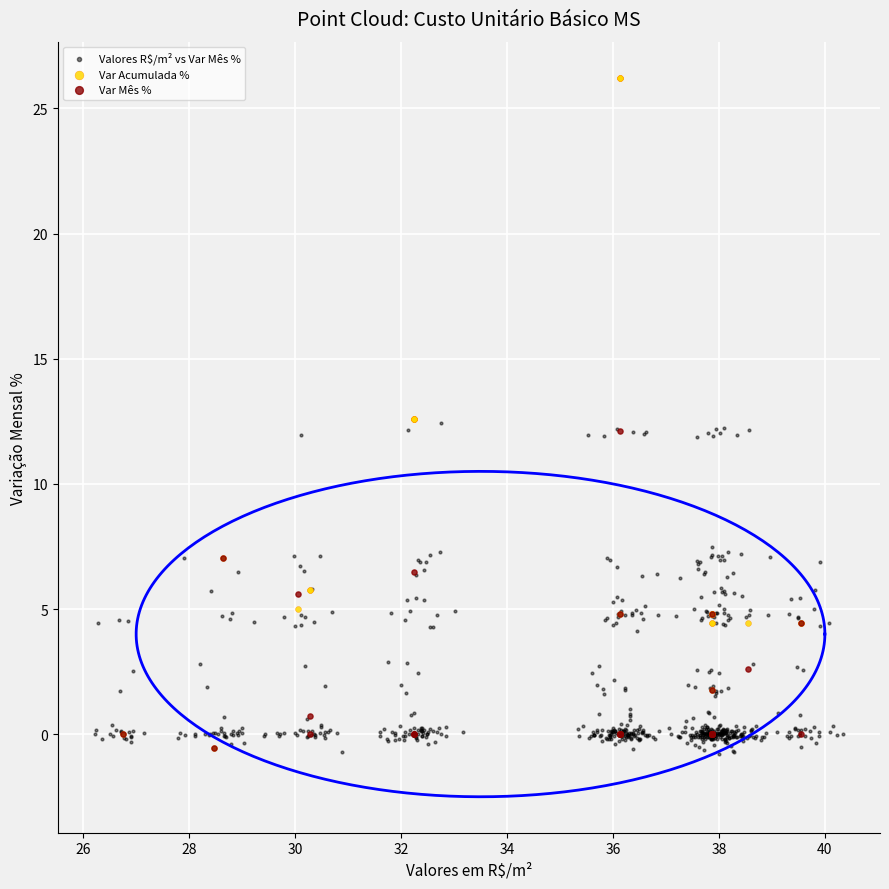

Which series has the widest spread of Y values?

Var Acumulada %